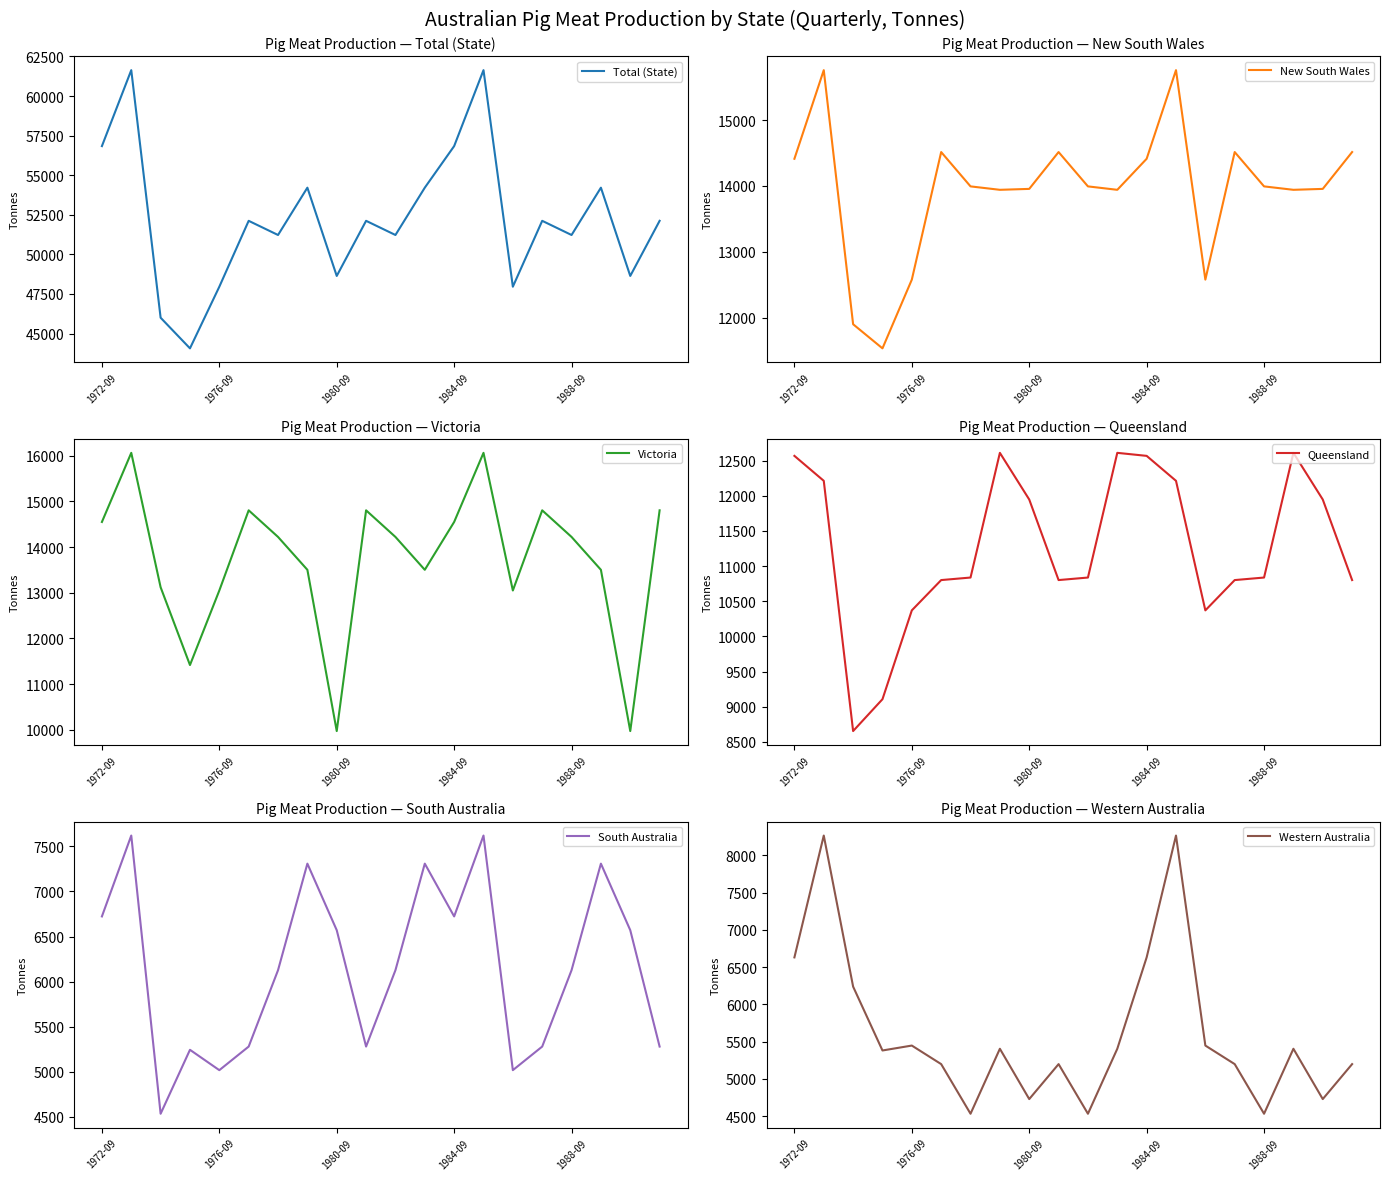

At 9, list the series in order from smallest to largest.

Western Australia, South Australia, Queensland, New South Wales, Victoria, Total (State)